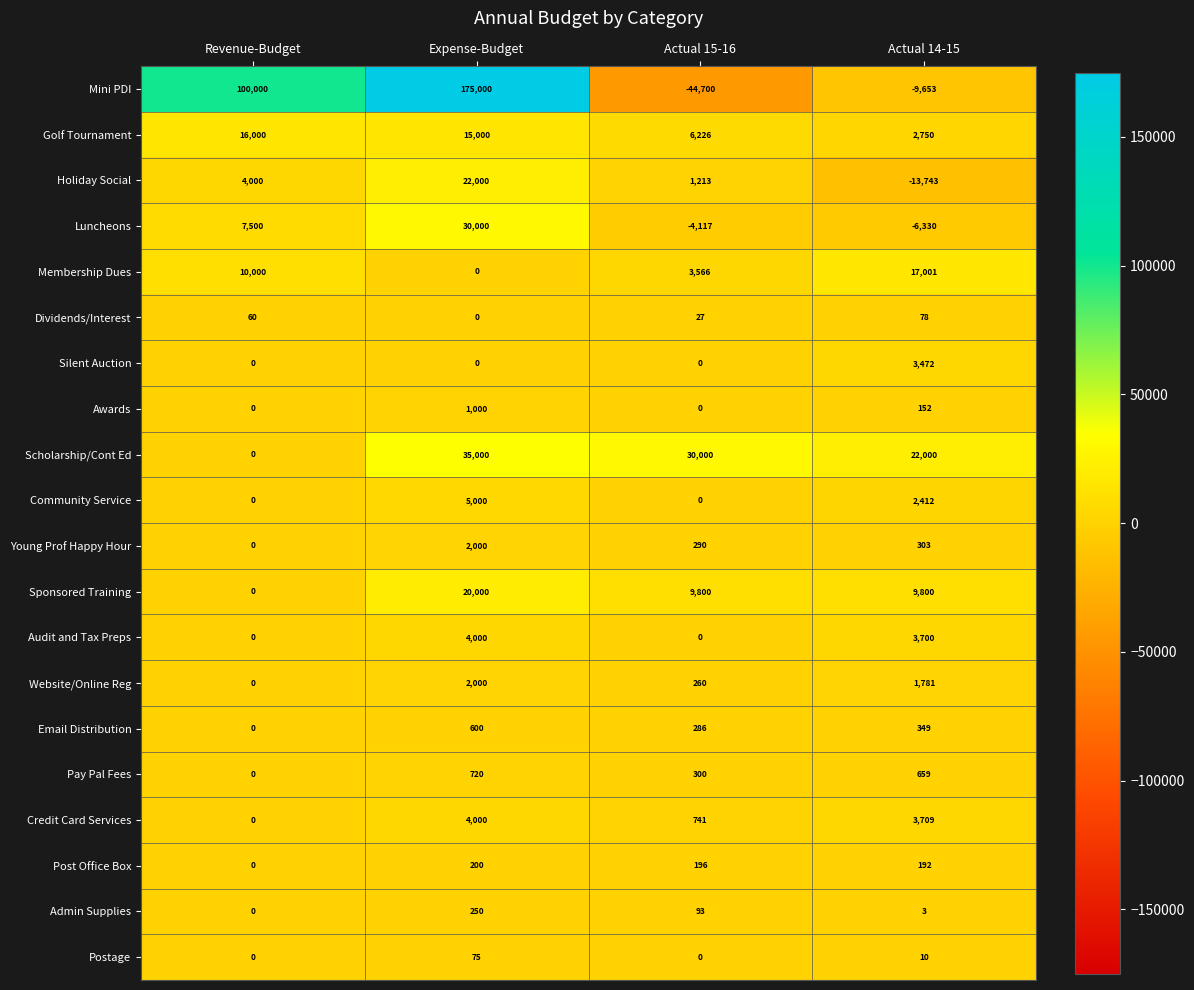

What is the average value of the Sponsored Training series?

9900